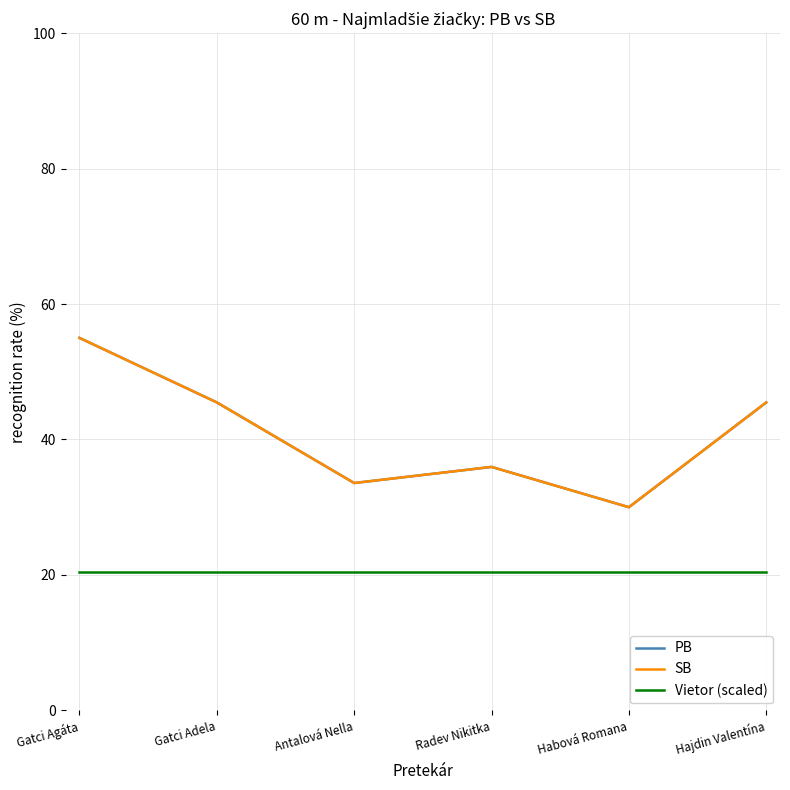

Is this an area chart (filled region under the line)?

No